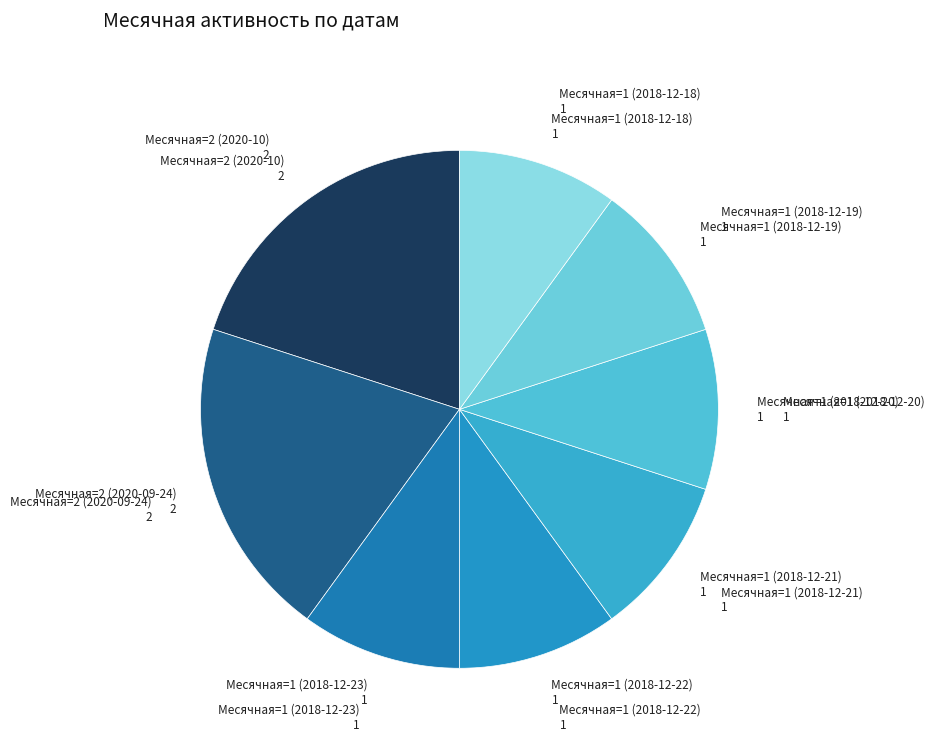

Is there a majority slice in this chart?

No